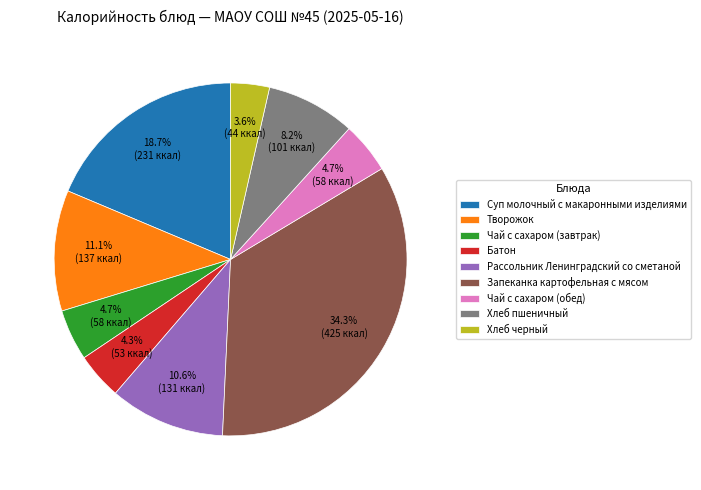

Which has a higher value, Суп молочный с макаронными изделиями or Чай с сахаром (завтрак)?

Суп молочный с макаронными изделиями